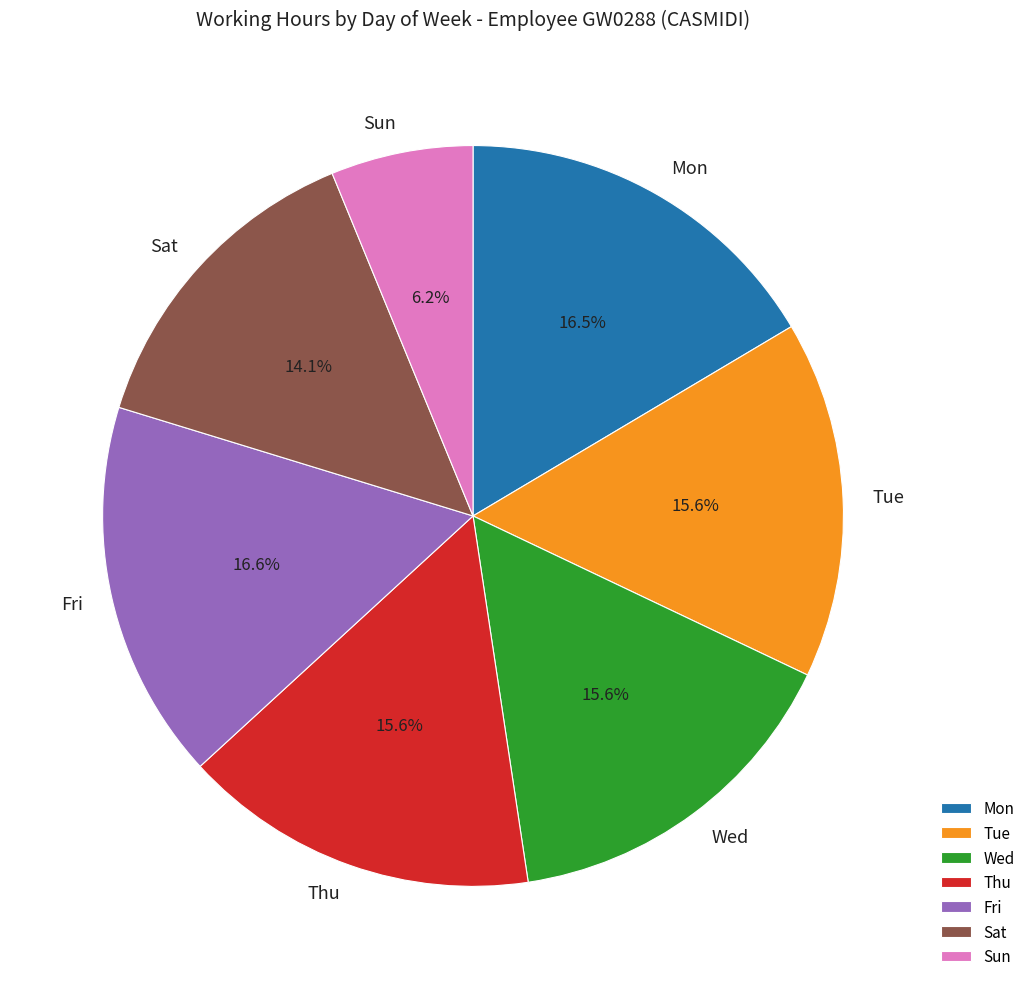

Which has a higher value, Fri or Sun?

Fri